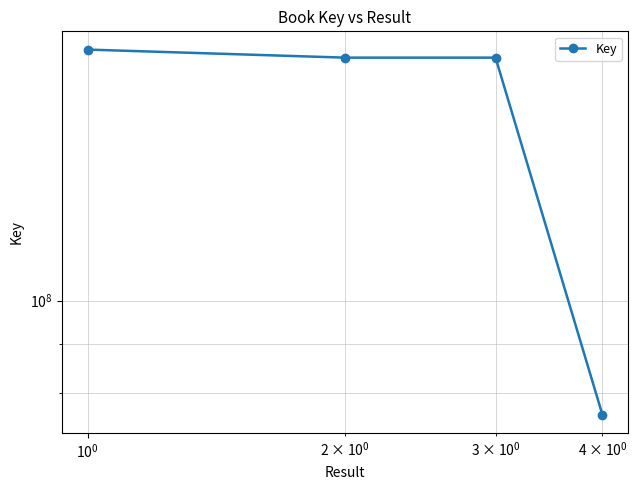

True or false: the data has more than 1 interior local peaks.

False